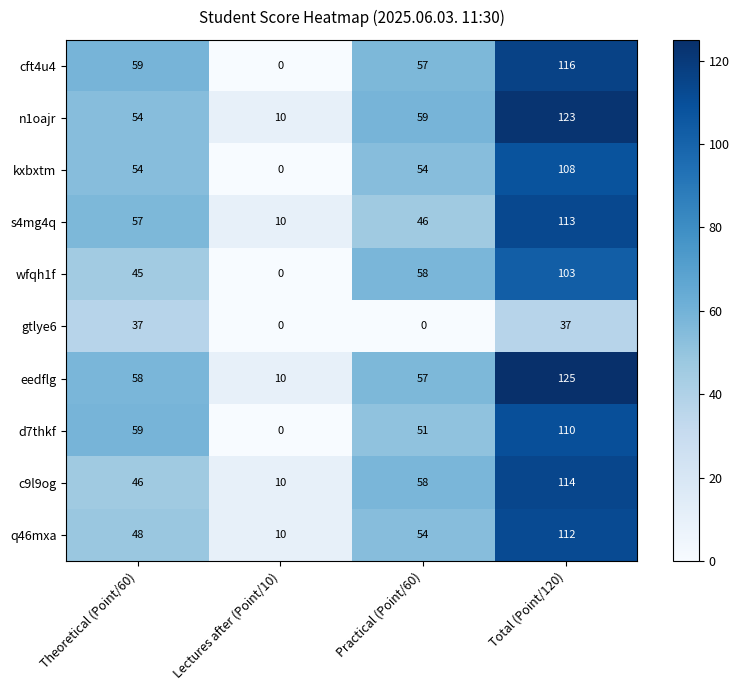

What is the difference between the s4mg4q values at Practical (Point/60) and Lectures after (Point/10)?

36